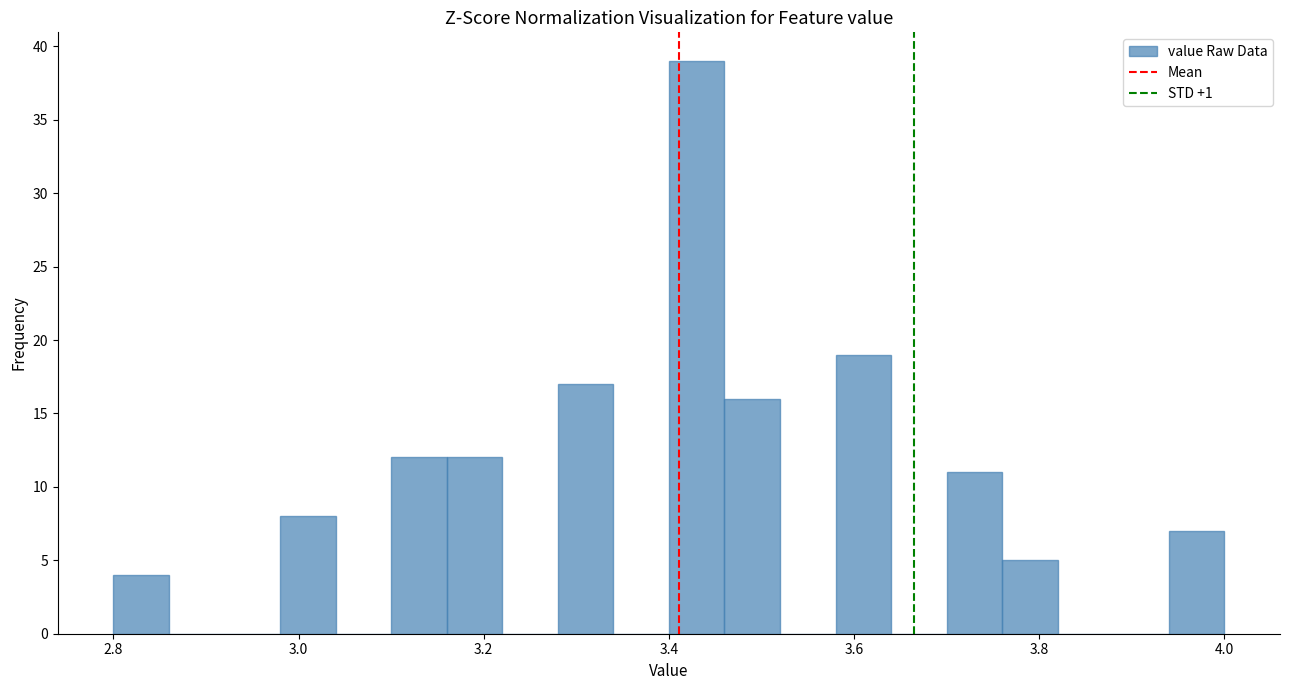

Around what value on the x-axis is the tallest bar? Give the approximate position of its centre, as read against the axis.

3.44